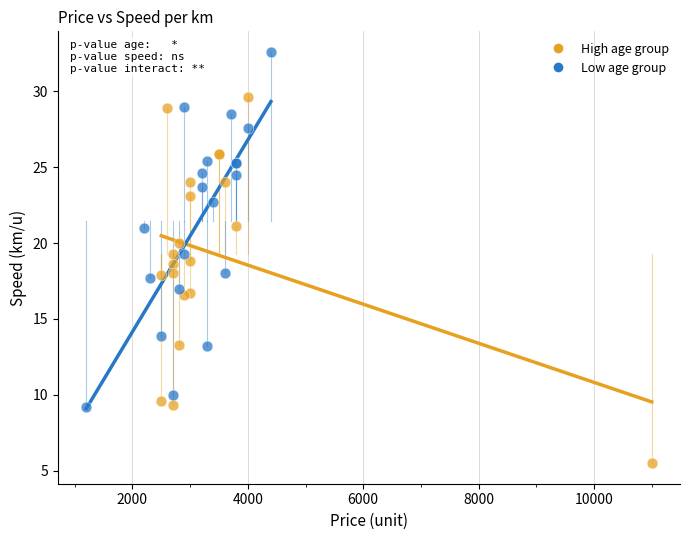

Which series contains the highest Y value?

Low age group